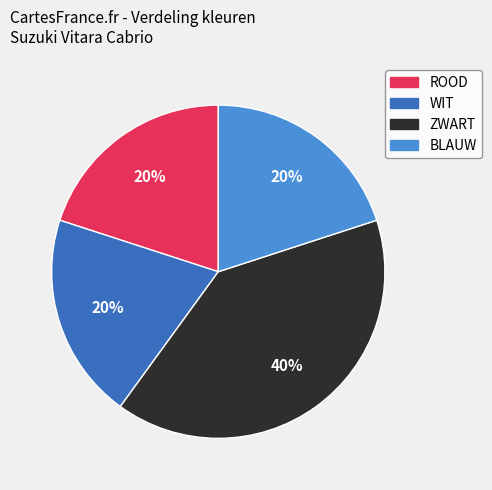

Does WIT represent more than half of the total?

No